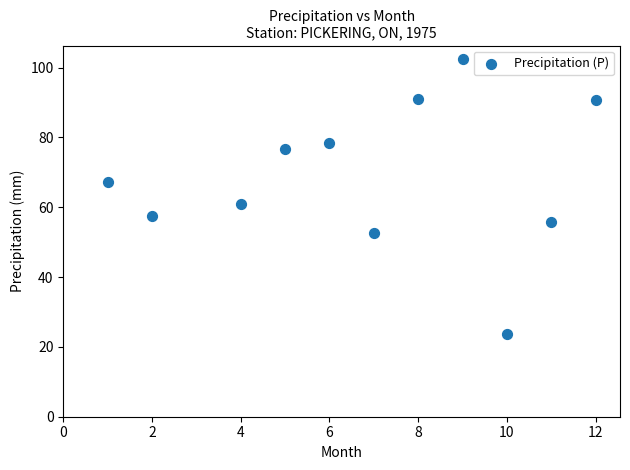

What is the average X value?

6.8